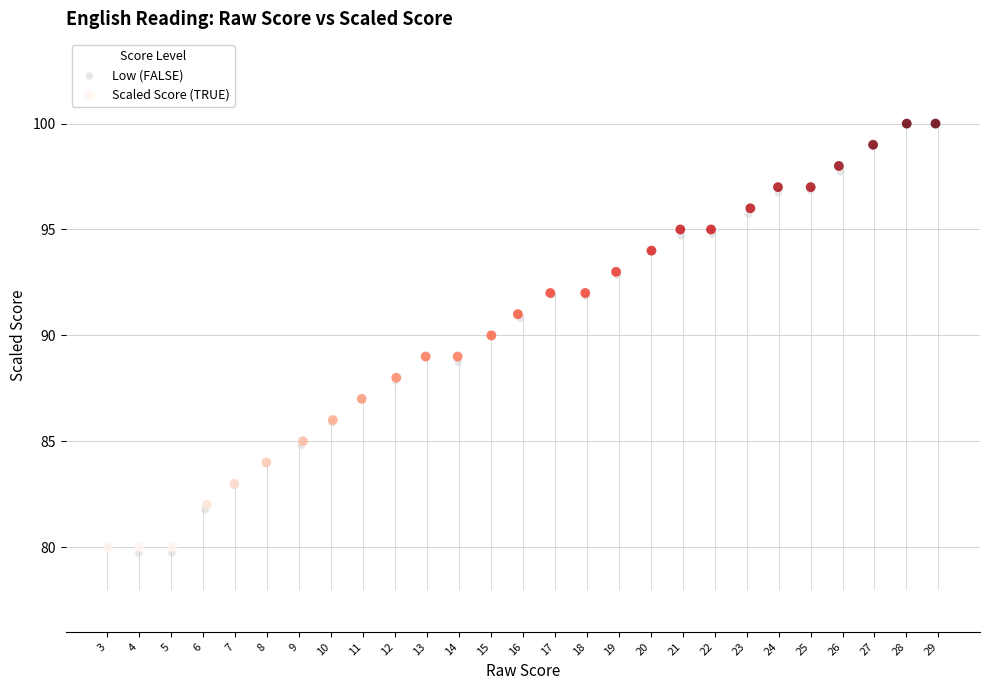

Which series has the widest spread of Y values?

Low (FALSE)